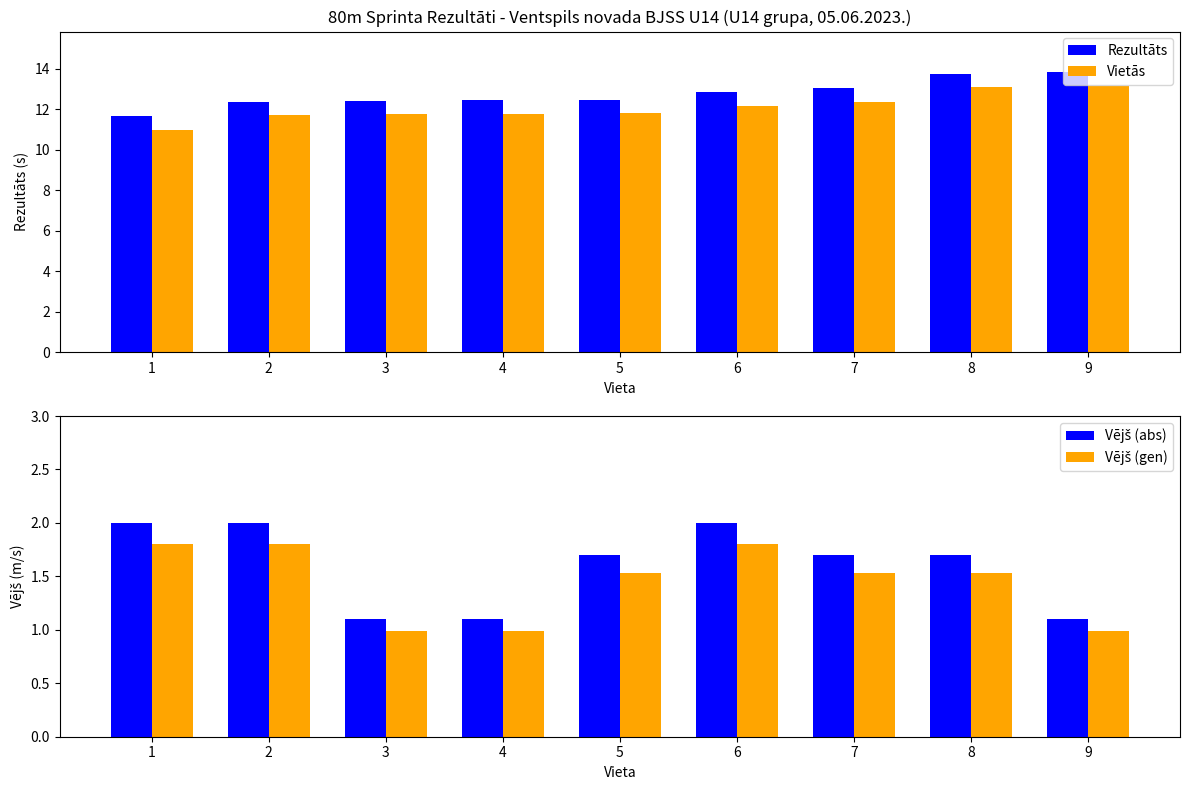

What is the sum of the Rezultāts values at 1 and 3?

24.1